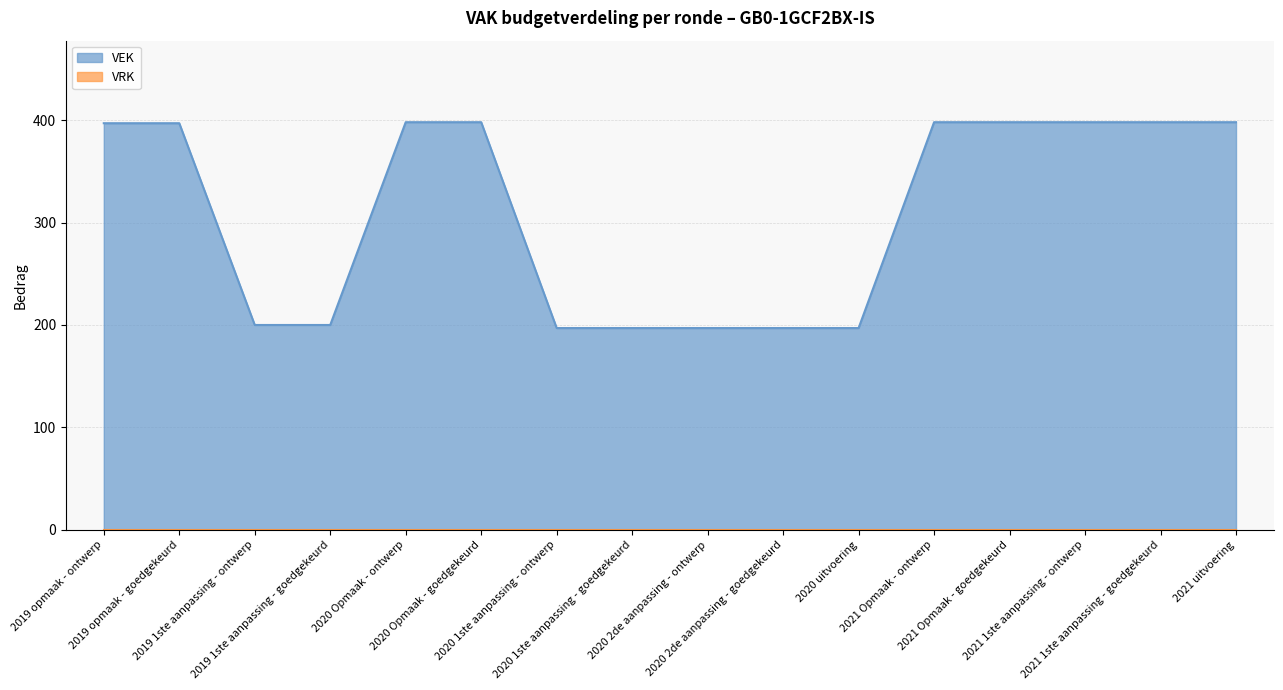

What is the difference between the maximum and minimum values?

201